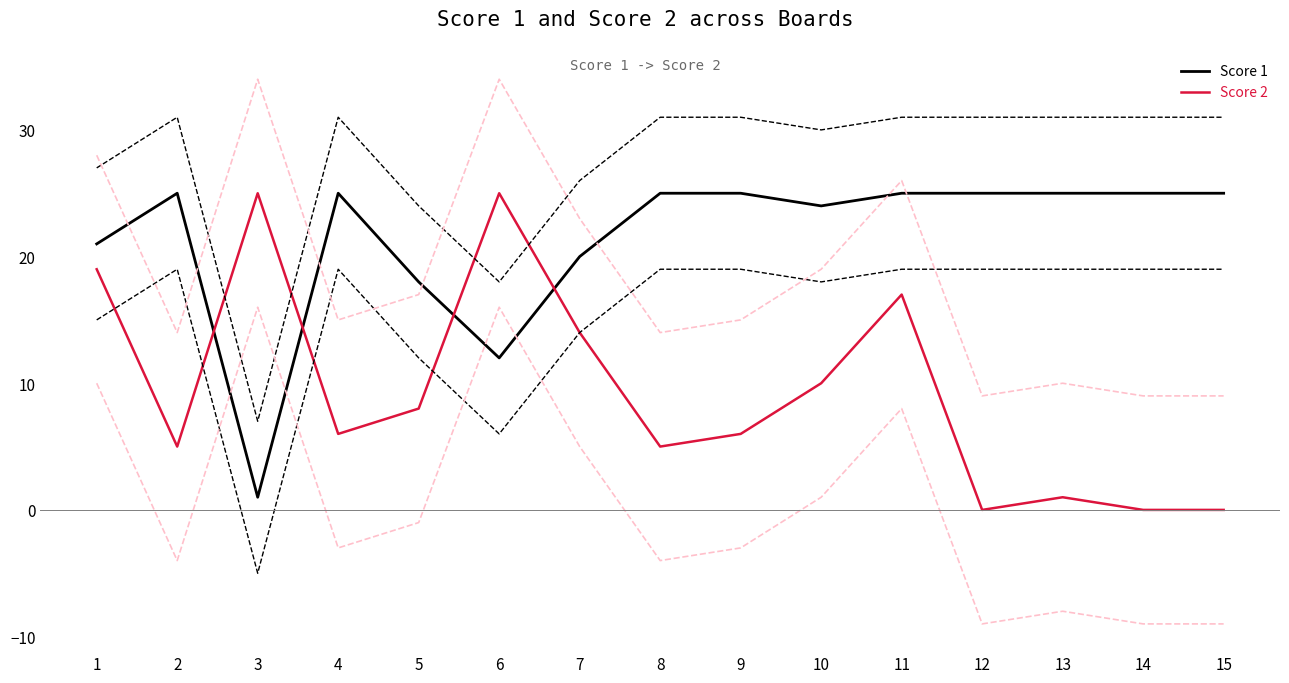

Is this an area chart (filled region under the line)?

No